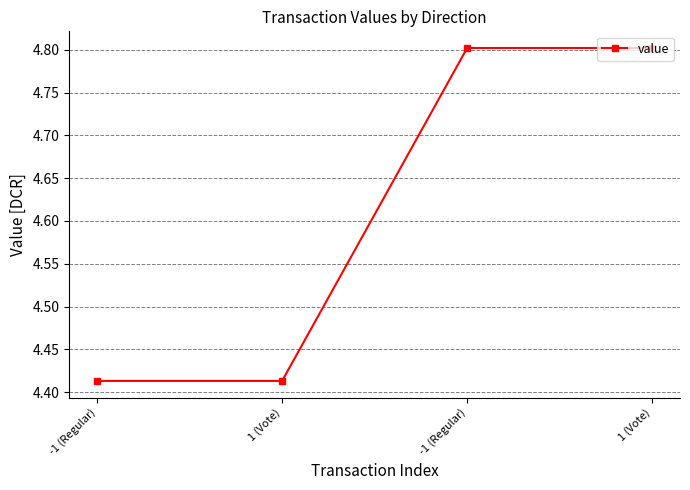

Is this an area chart (filled region under the line)?

No